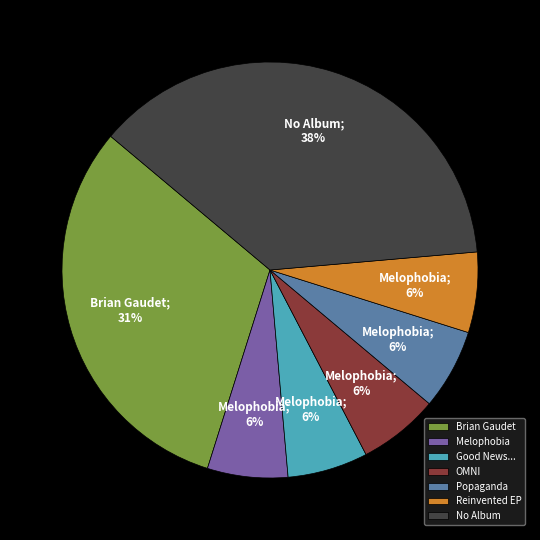

To the nearest percent, what percentage of the pie is OMNI?

6%